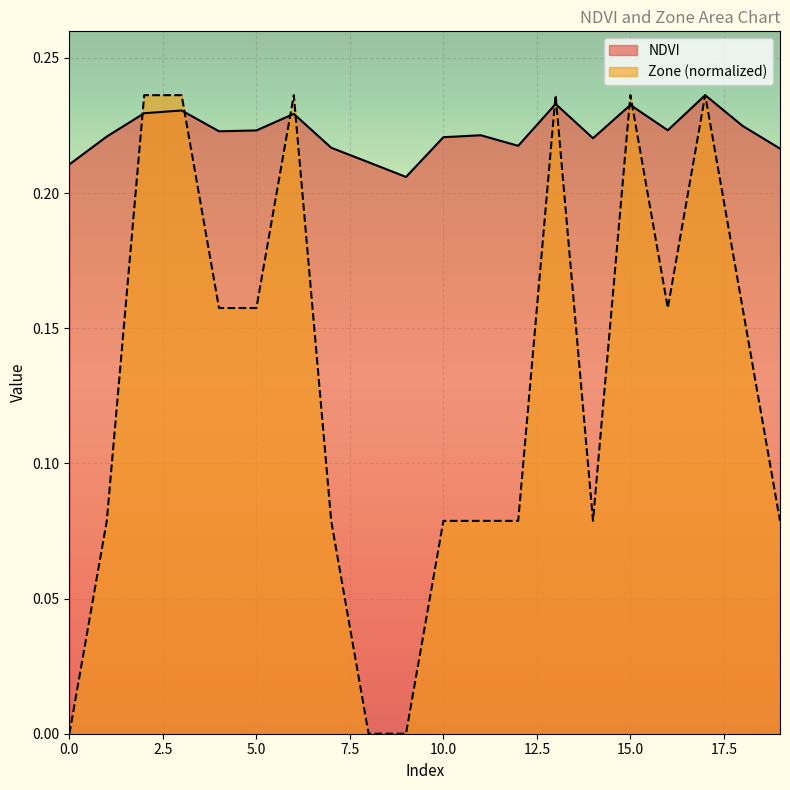

True or false: NDVI and Zone cross at least once.

True